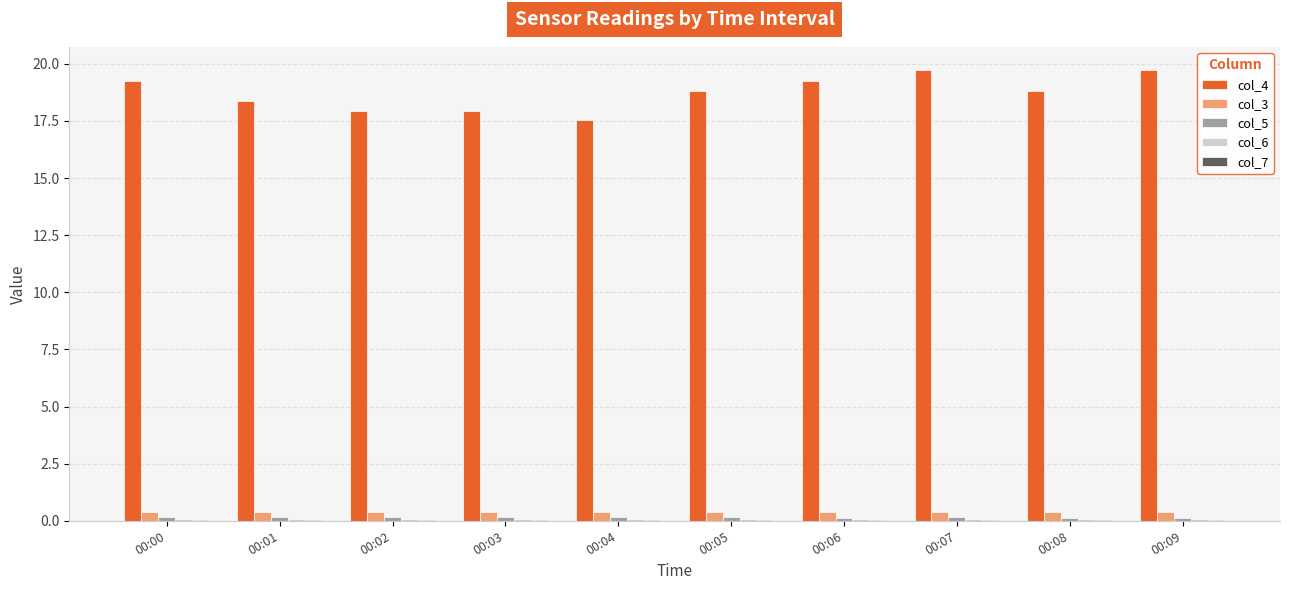

What is the average value of the col_3 series?

0.4